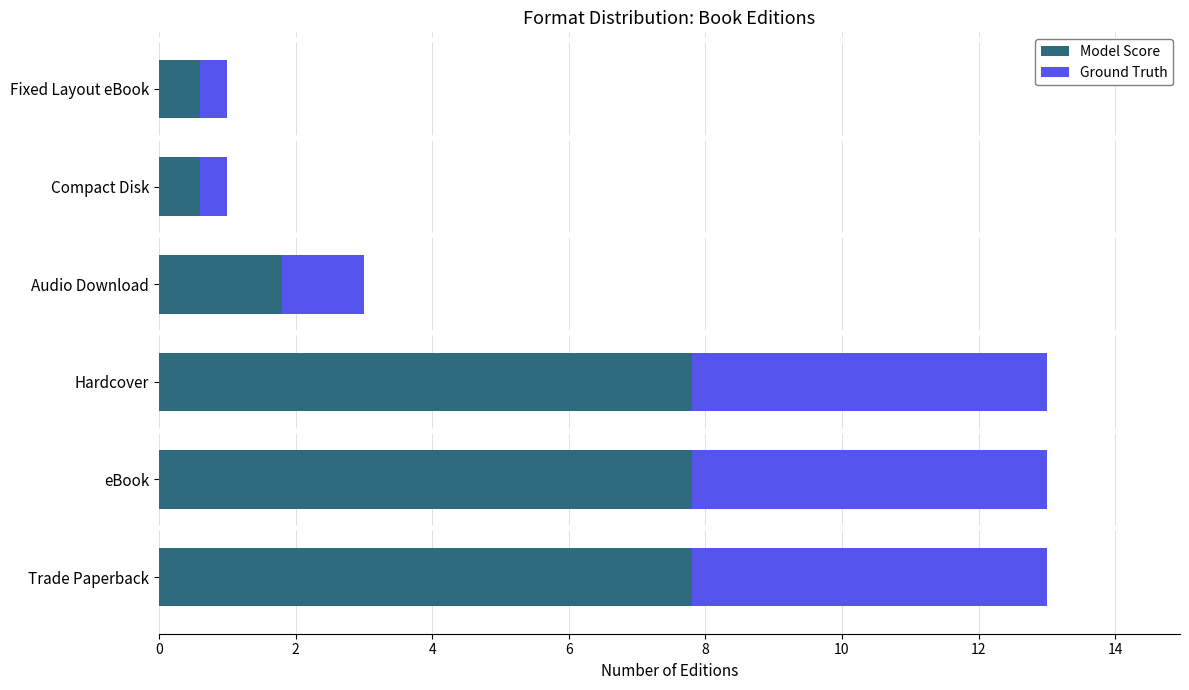

What is the total value across all series at Trade Paperback?

13.0